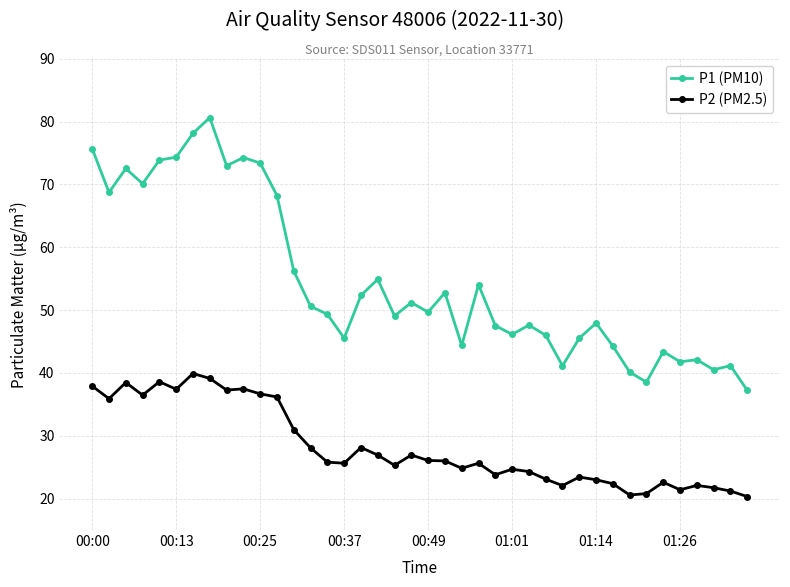

What is the value of the P1 (PM10) point at the 15th from the left?

49.3